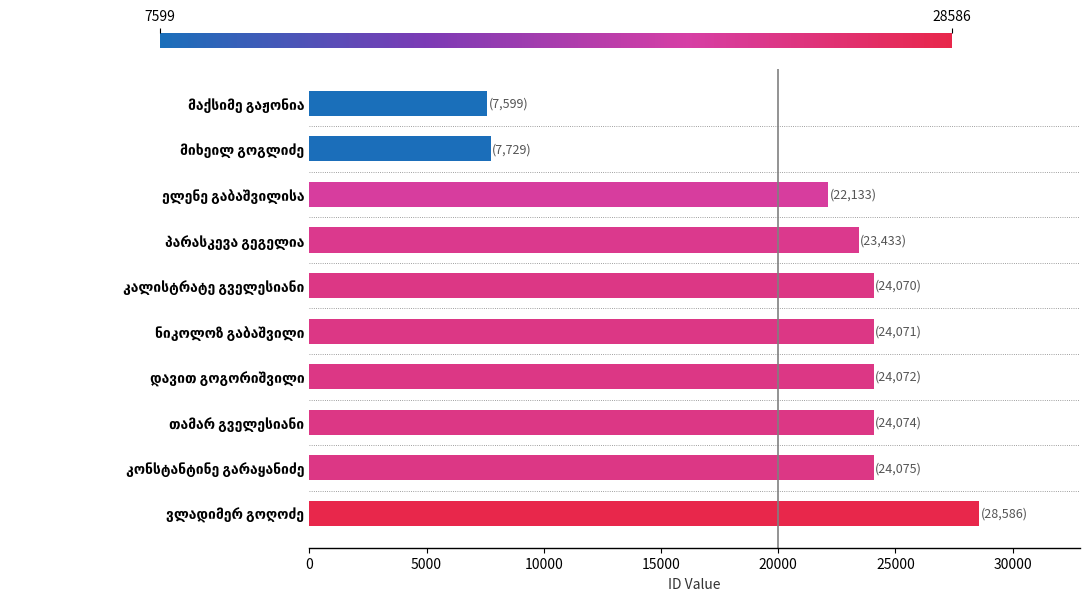

What is the maximum value shown in the chart?

28586